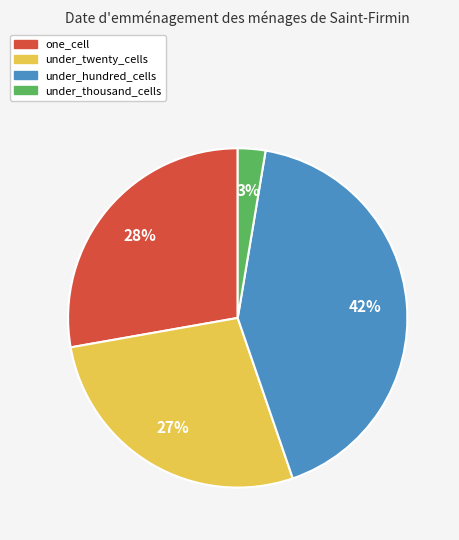

To the nearest percent, what portion does under_thousand_cells represent?

3%